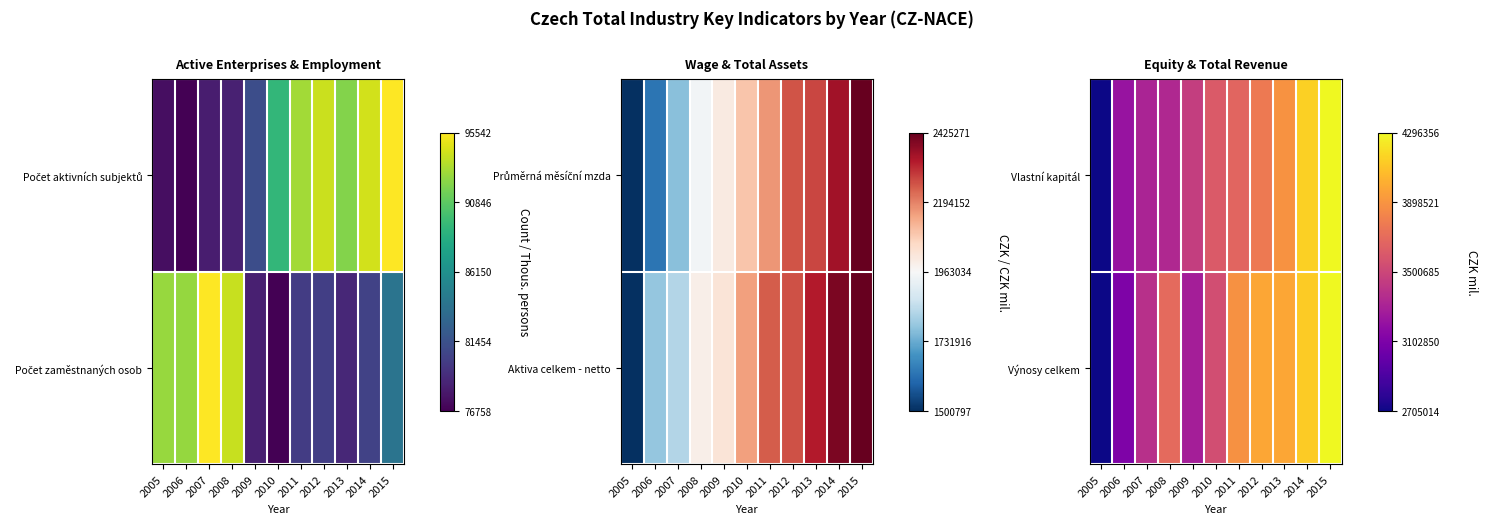

Which has a higher value, 2012 or 2007?

2012